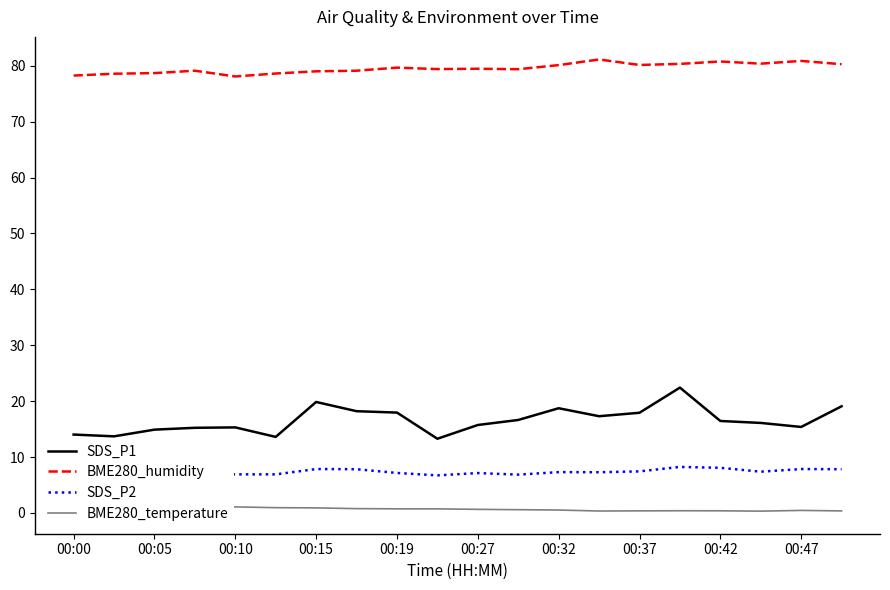

Reading left to right, extract all data points from this chart.

SDS_P1: 14.0	13.7	14.9	15.2	15.3	13.6	19.9	18.2	17.9	13.3	15.7	16.6	18.7	17.3	17.9	22.4	16.4	16.1	15.4	19.1
BME280_humidity: 78.2	78.6	78.7	79.1	78.1	78.6	79.0	79.1	79.7	79.4	79.5	79.4	80.1	81.1	80.1	80.3	80.8	80.4	80.9	80.3
SDS_P2: 7.2	7.2	7.4	7.2	6.9	6.9	7.8	7.8	7.2	6.7	7.1	6.8	7.3	7.3	7.4	8.2	8.1	7.4	7.8	7.8
BME280_temperature: 1.1	1.1	1.0	1.0	1.1	0.9	0.9	0.8	0.7	0.7	0.6	0.6	0.5	0.3	0.4	0.4	0.4	0.3	0.5	0.4